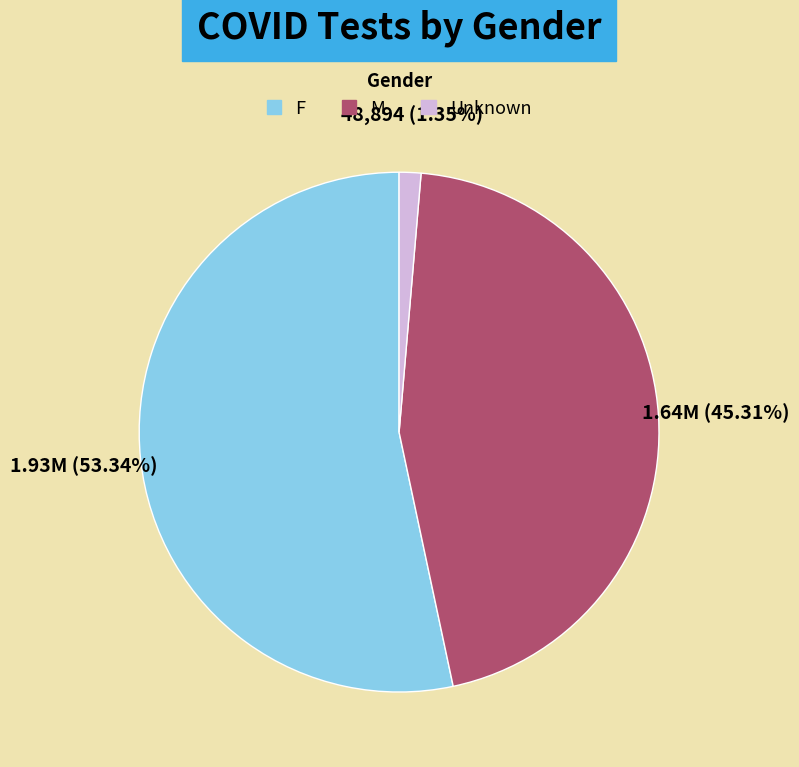

To the nearest percent, what is the average slice percentage?

33%